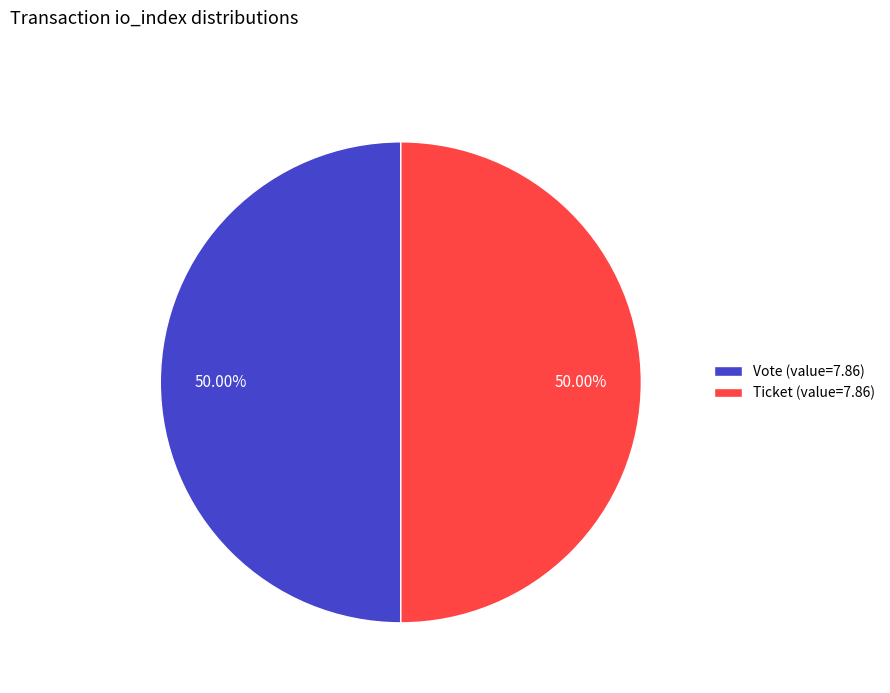

Combined, do Vote (value=7.86) and Ticket (value=7.86) account for over 50%?

Yes